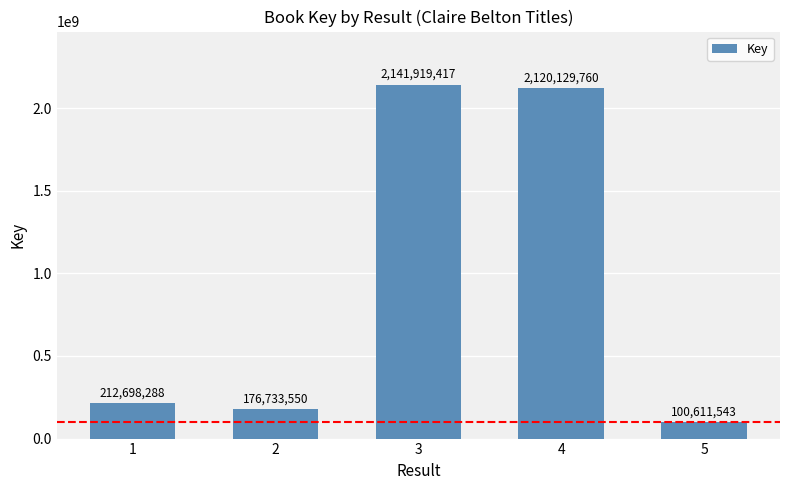

What is the difference between the values at 4 and 2?

1943396210